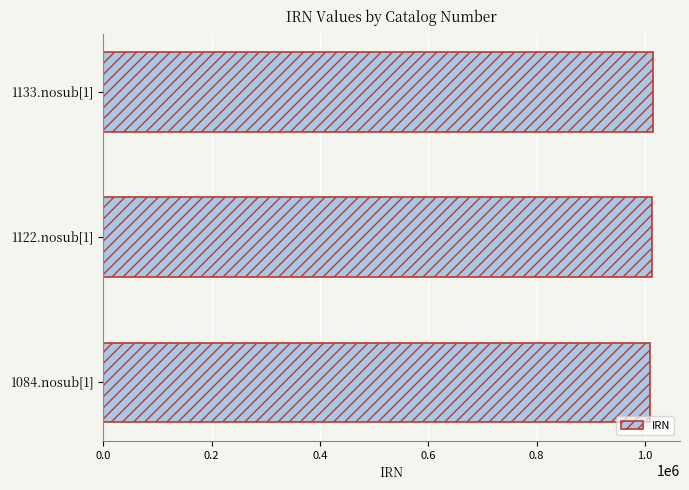

How many bars are there in total?

3